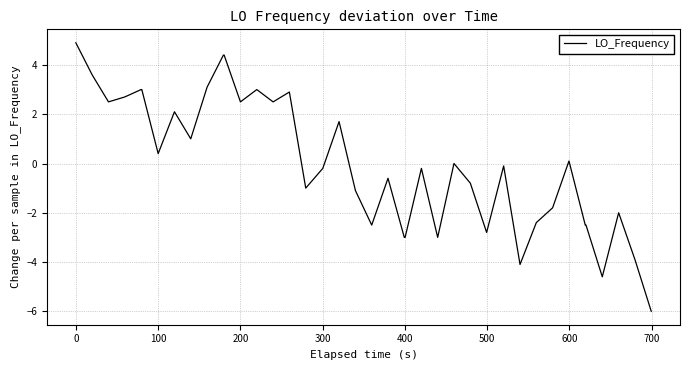

What is the greatest value displayed?

4.9